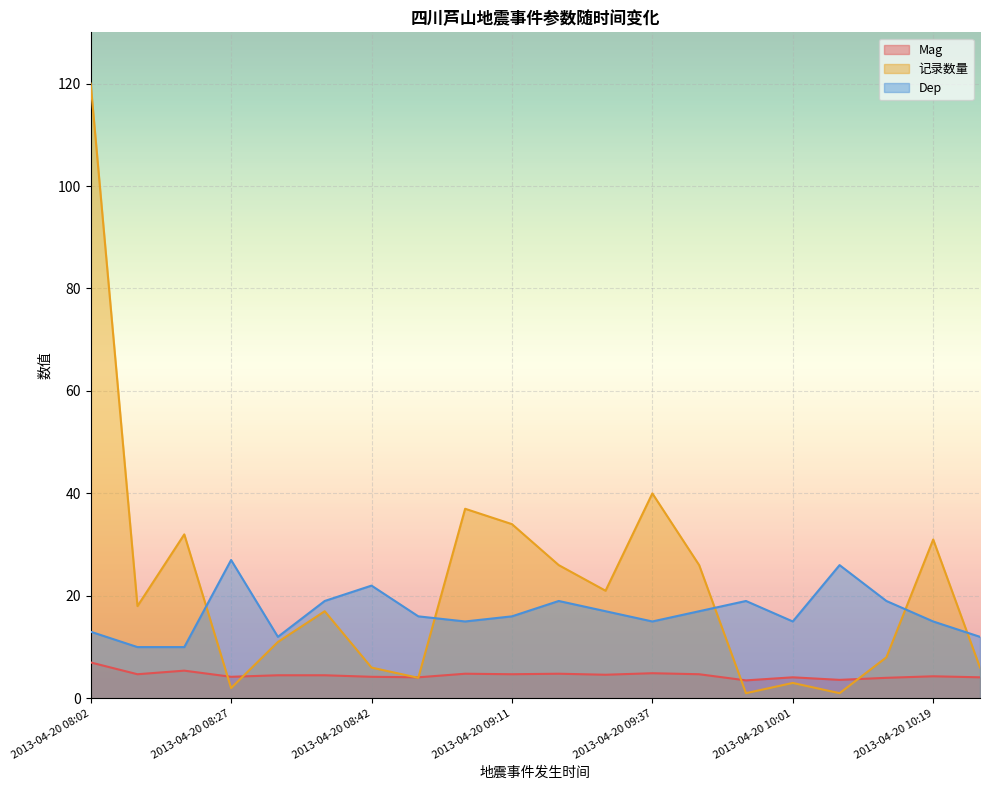

True or false: Dep and 记录数量 cross at least once.

True